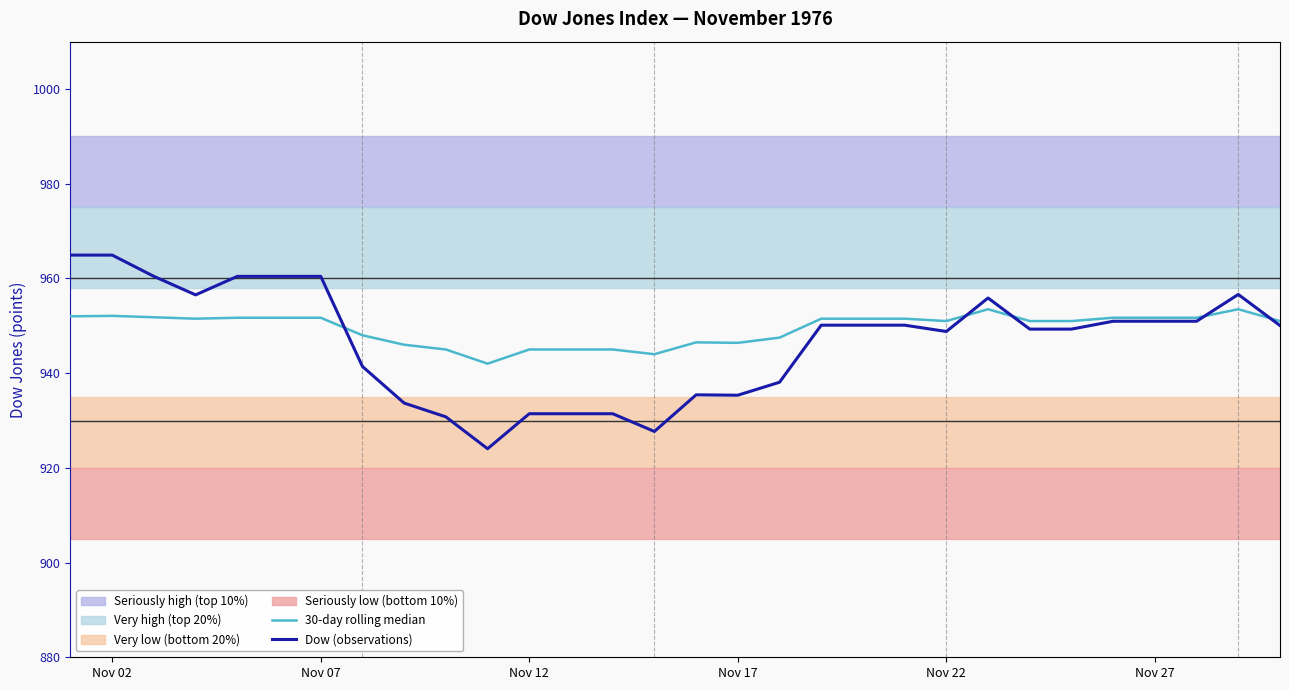

Reading left to right, transcribe all the data shown in this chart.

30-day rolling median: 952.0	952.1	951.8	951.5	951.7	951.7	951.7	948.0	946.0	945.0	942.0	945.0	945.0	945.0	944.0	946.5	946.4	947.5	951.5	951.5	951.5	951.0	953.5	951.0	951.0	951.7	951.7	951.7	953.5	951.0
Dow (observations): 964.9	964.9	960.4	956.5	960.4	960.4	960.4	941.4	933.7	930.8	924.0	931.4	931.4	931.4	927.7	935.4	935.3	938.1	950.1	950.1	950.1	948.8	955.9	949.3	949.3	951.0	951.0	951.0	956.6	950.0